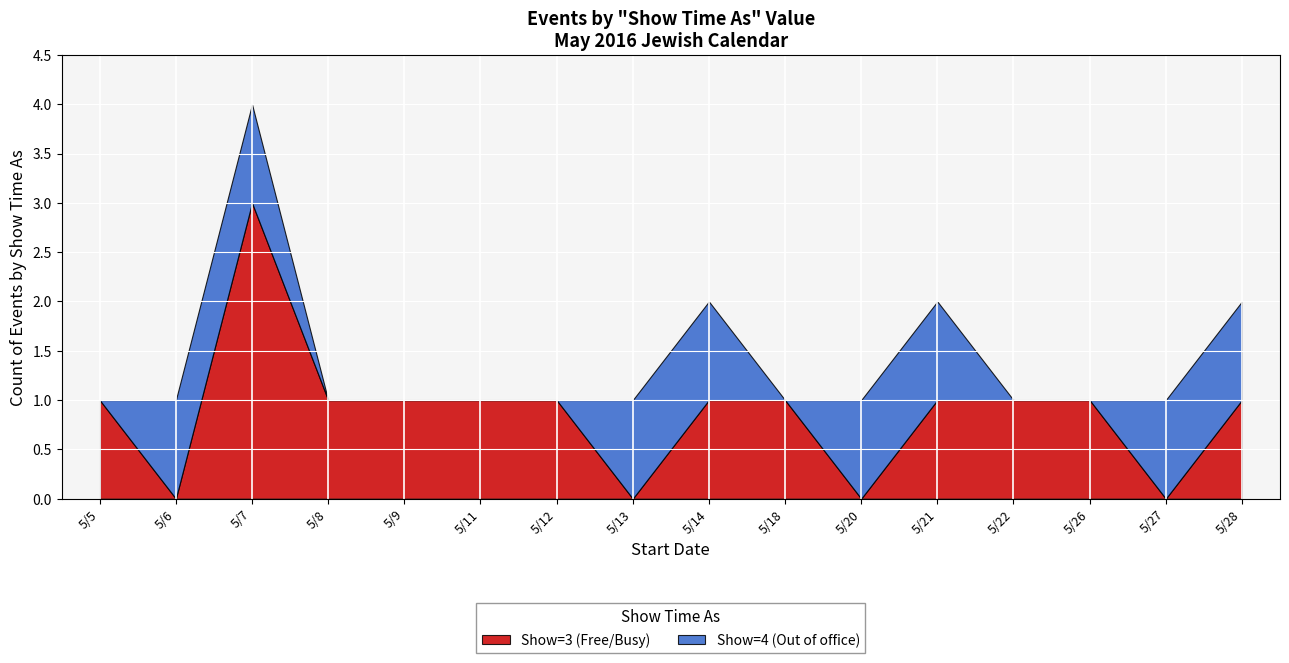

Which series ends up on top after the final intersection of Timed (Show=4) and All day (Show=3)?

Timed (Show=4)